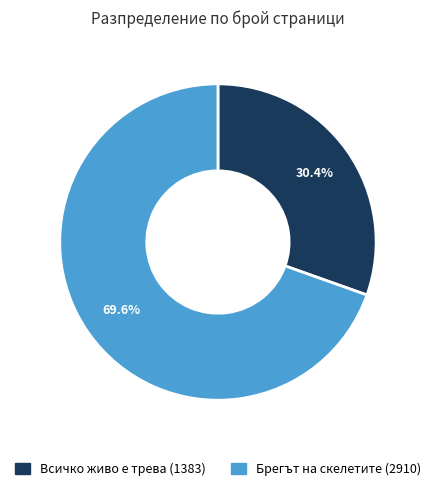

To the nearest percent, what is the average slice percentage?

50%